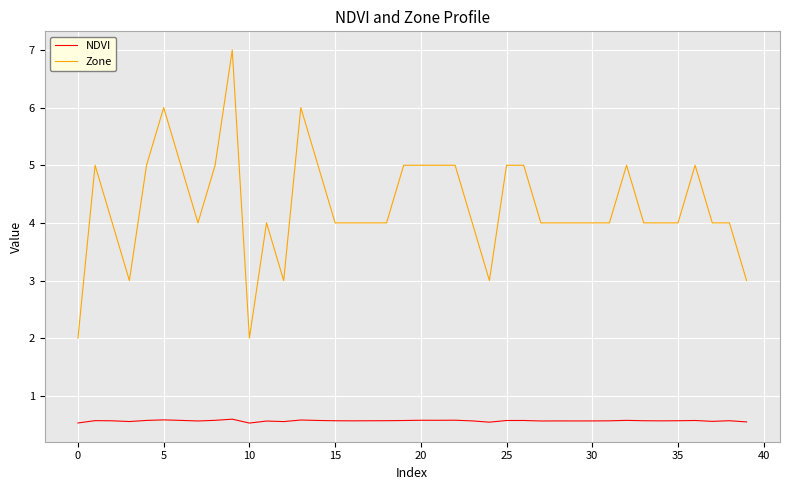

How many lines are shown in the chart?

2